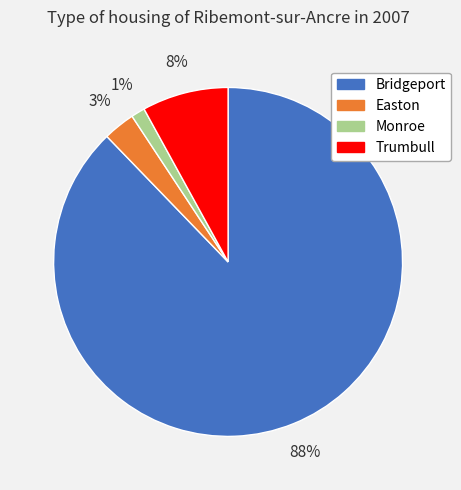

Between Easton and Trumbull, which is larger?

Trumbull